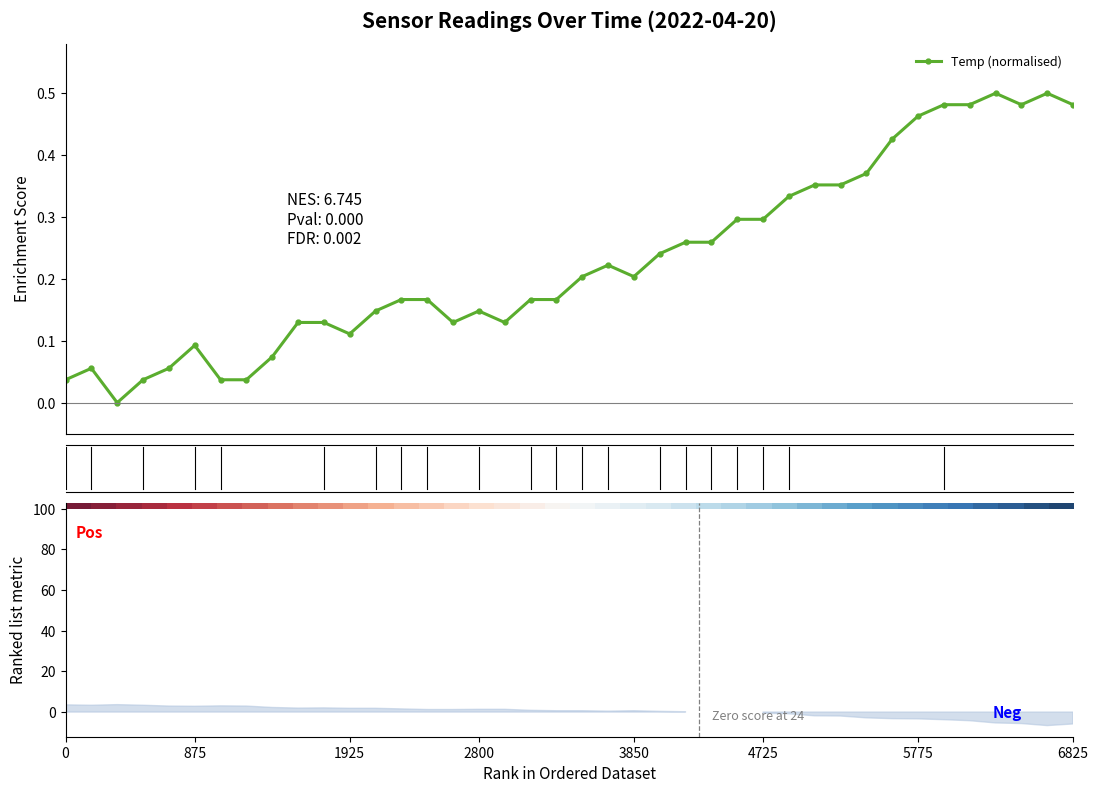

True or false: Temp (normalised) has more than 2 interior local peaks.

True